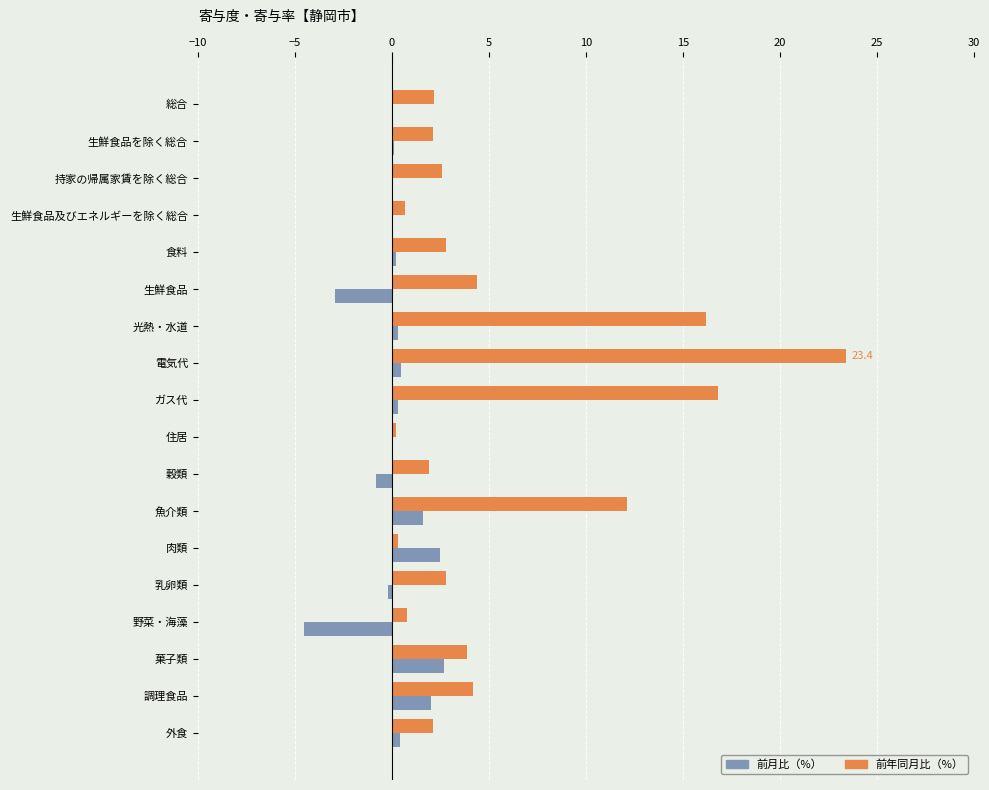

What is the total value across all series at 穀類?

1.1